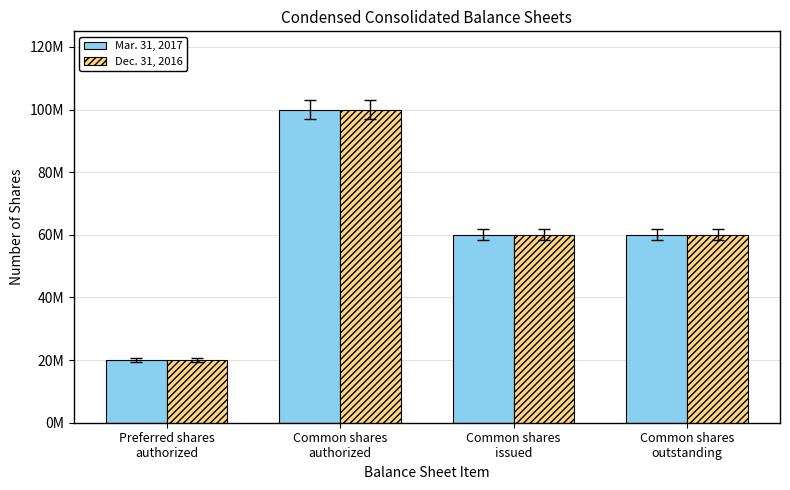

What is the minimum value for Mar. 31, 2017?

20000000